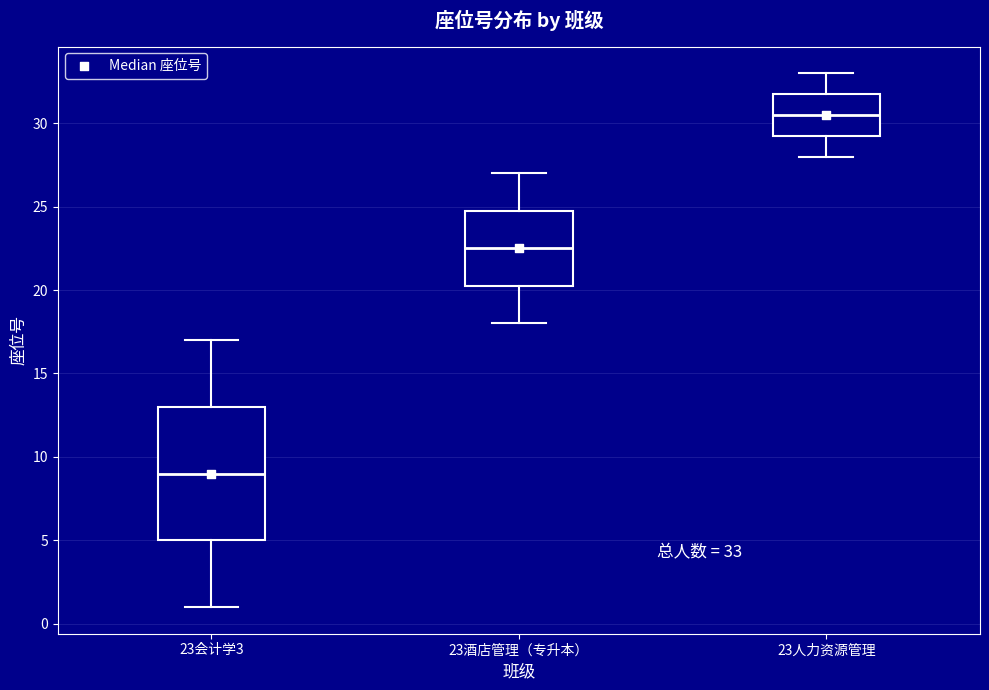

Which box has the lowest median line?

23会计学3